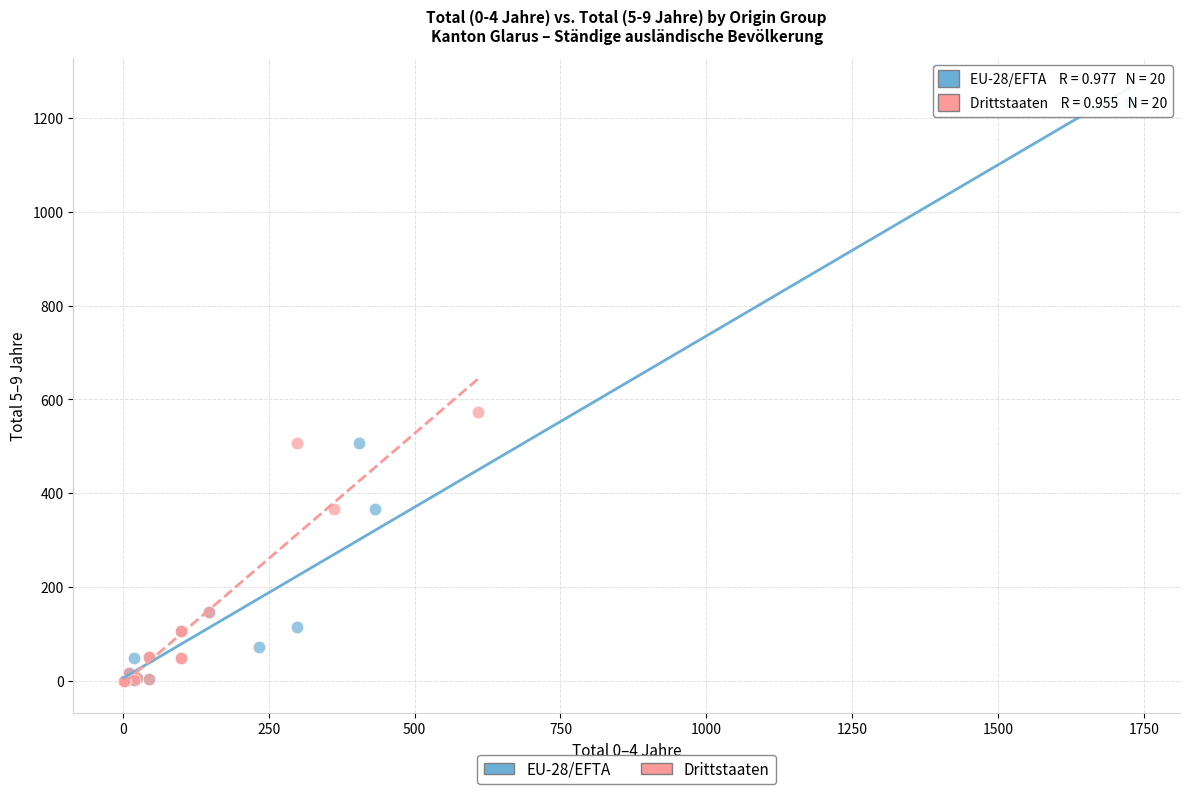

Which series contains the highest Y value?

EU-28/EFTA